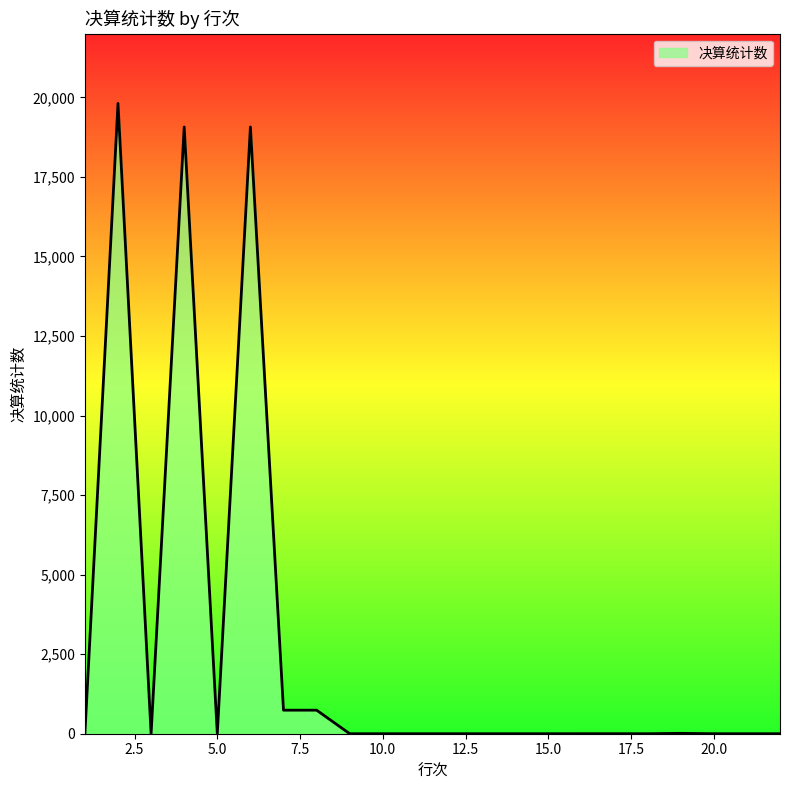

Does the chart have visible grid lines?

No